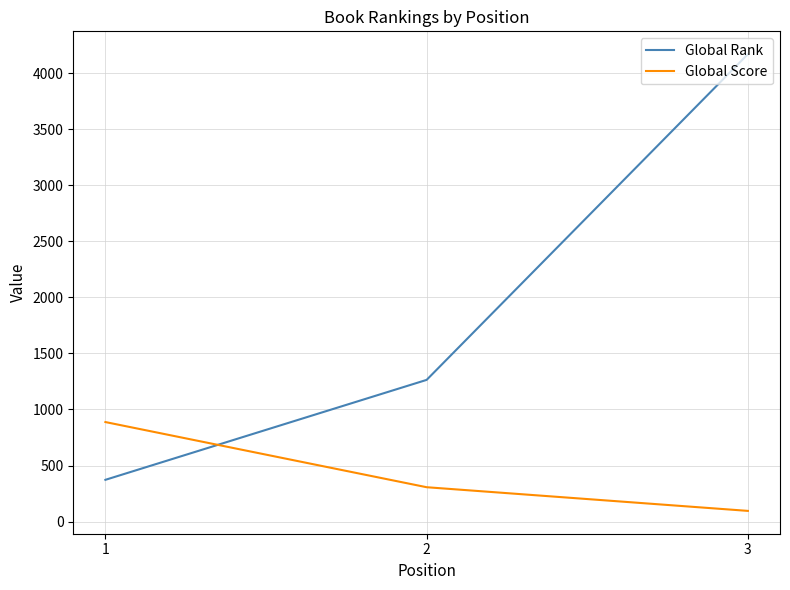

What is the difference between the Global Score values at 3 and 1?

792